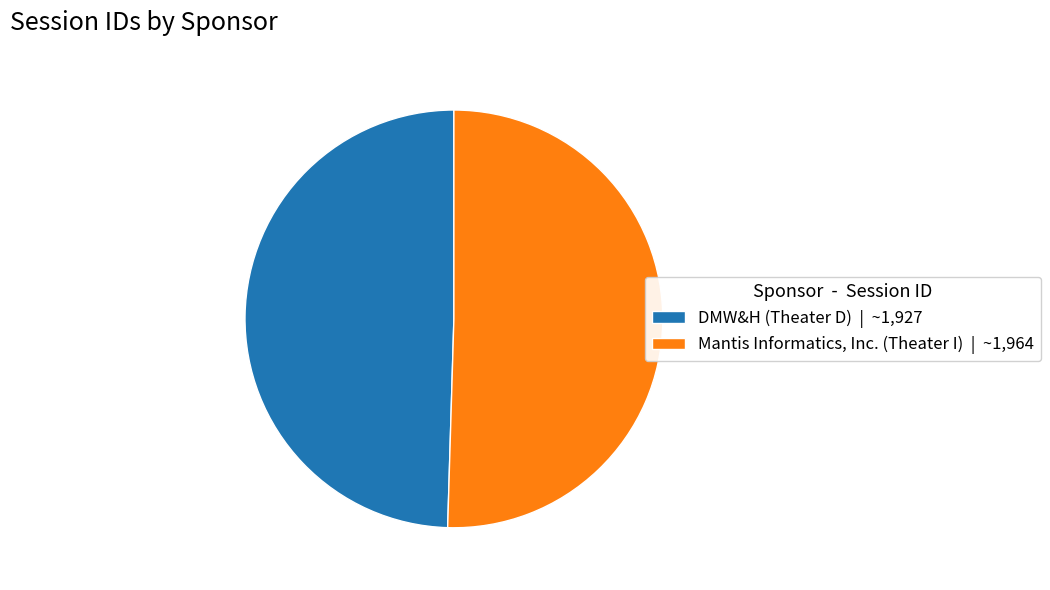

Is it true that Mantis Informatics, Inc. (Theater I) is 50% of the pie?

True